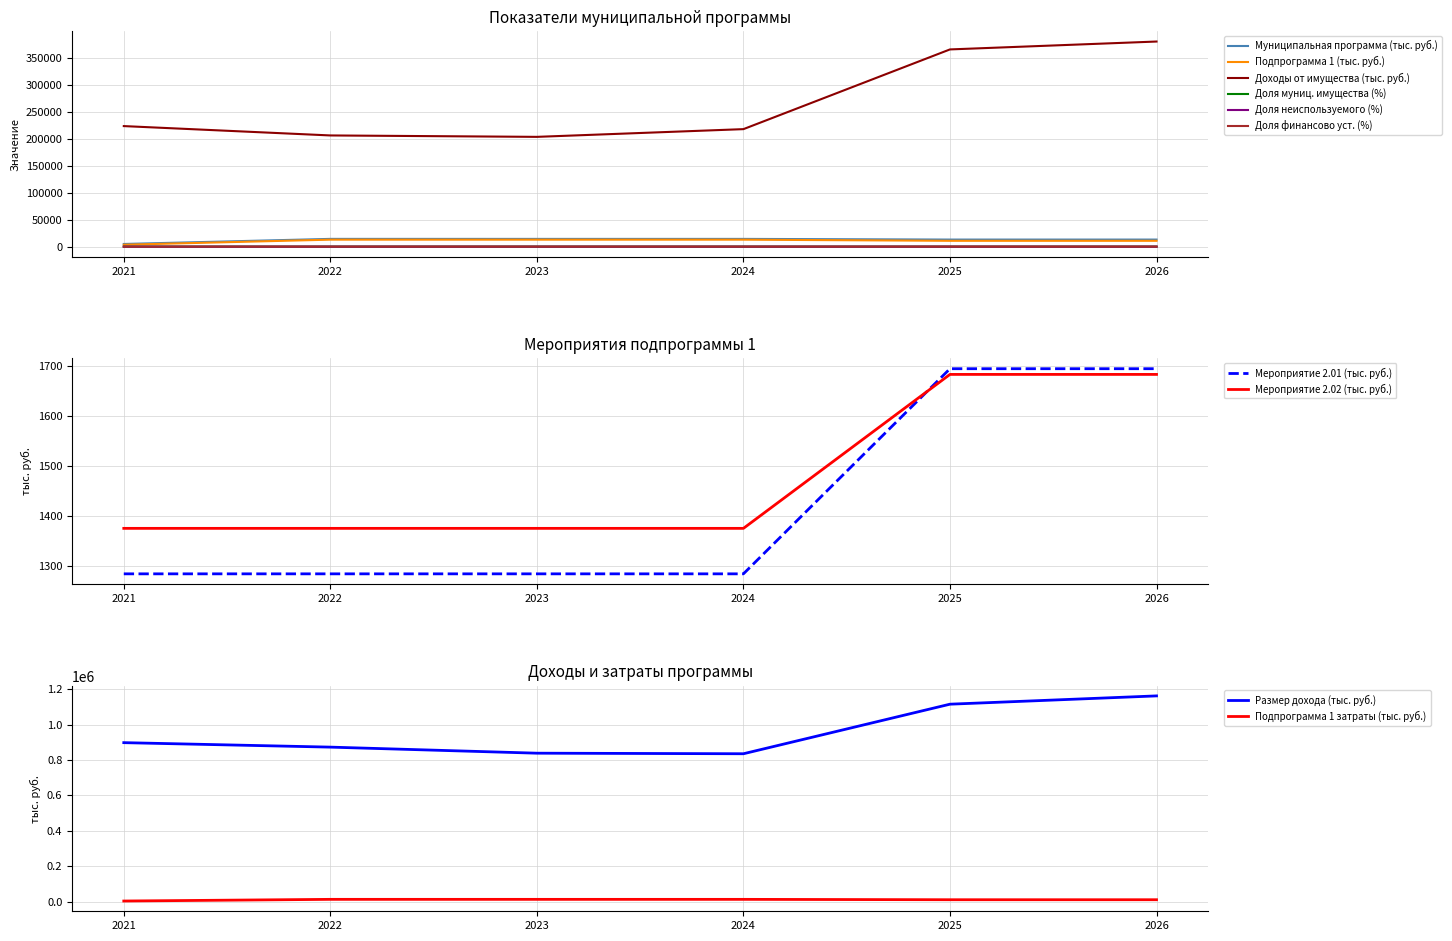

True or false: Подпрограмма 1 (тыс. руб.) and Доля муниц. имущества (%) intersect in this chart.

False